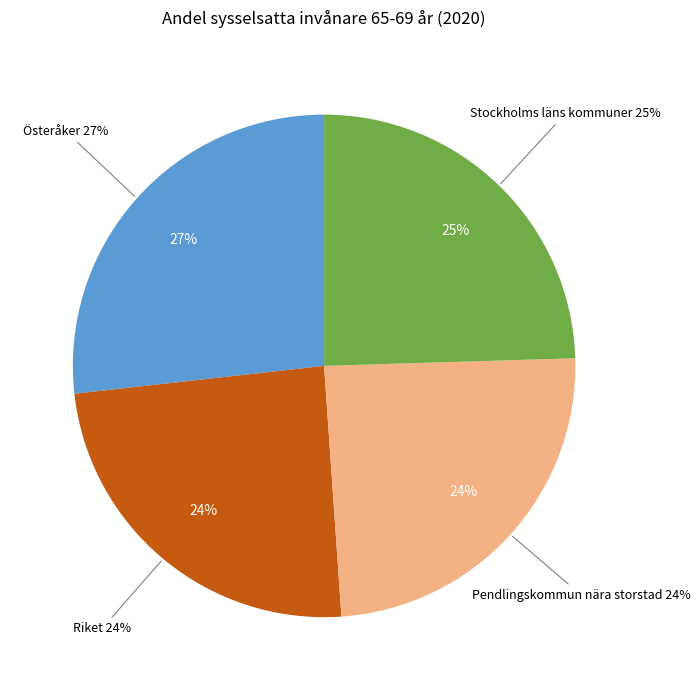

Which category has the smallest portion of the pie?

Riket